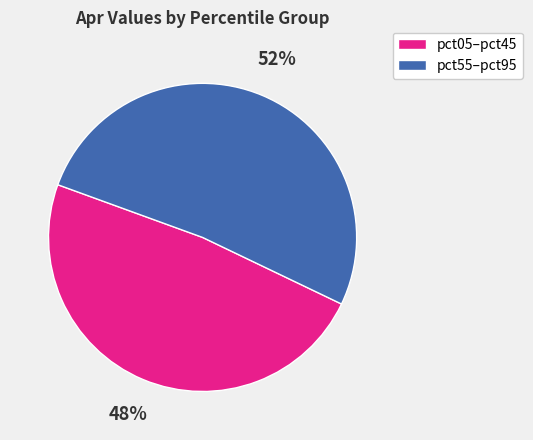

True or false: pct05–pct45 accounts for 48% of the total.

True